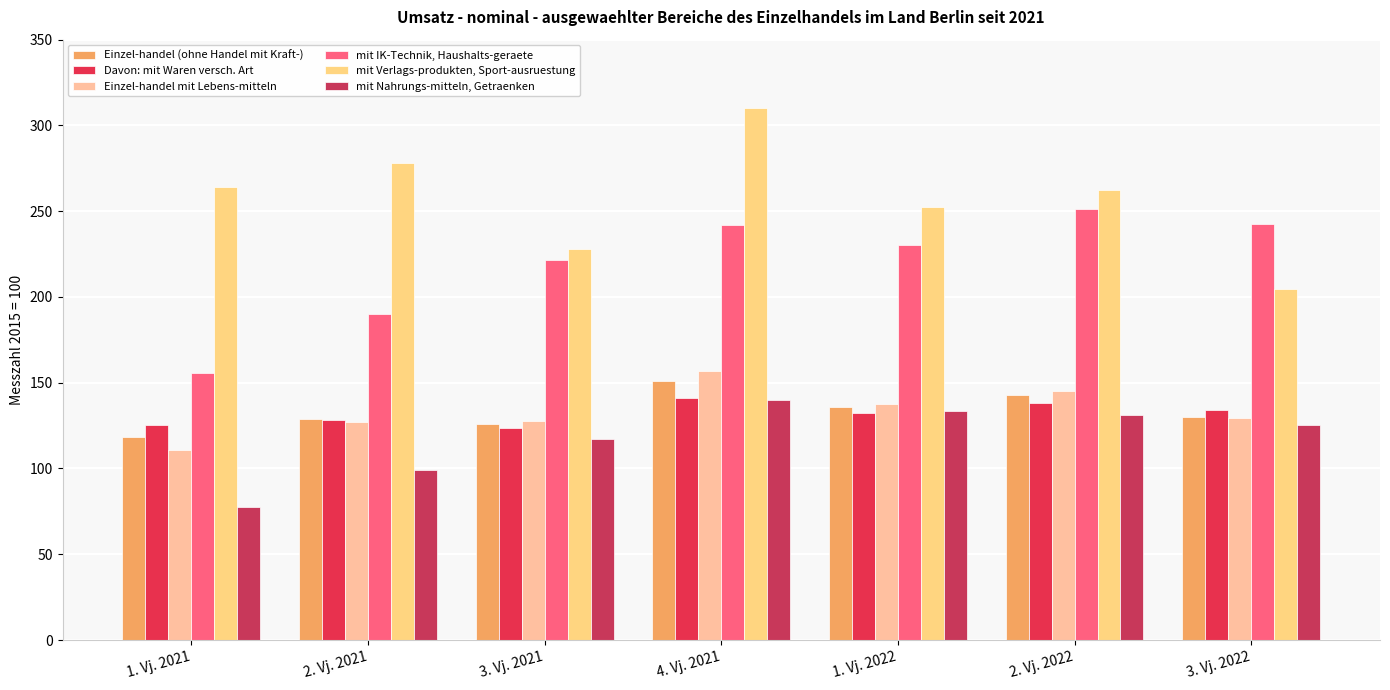

How many bars are there in total?

42